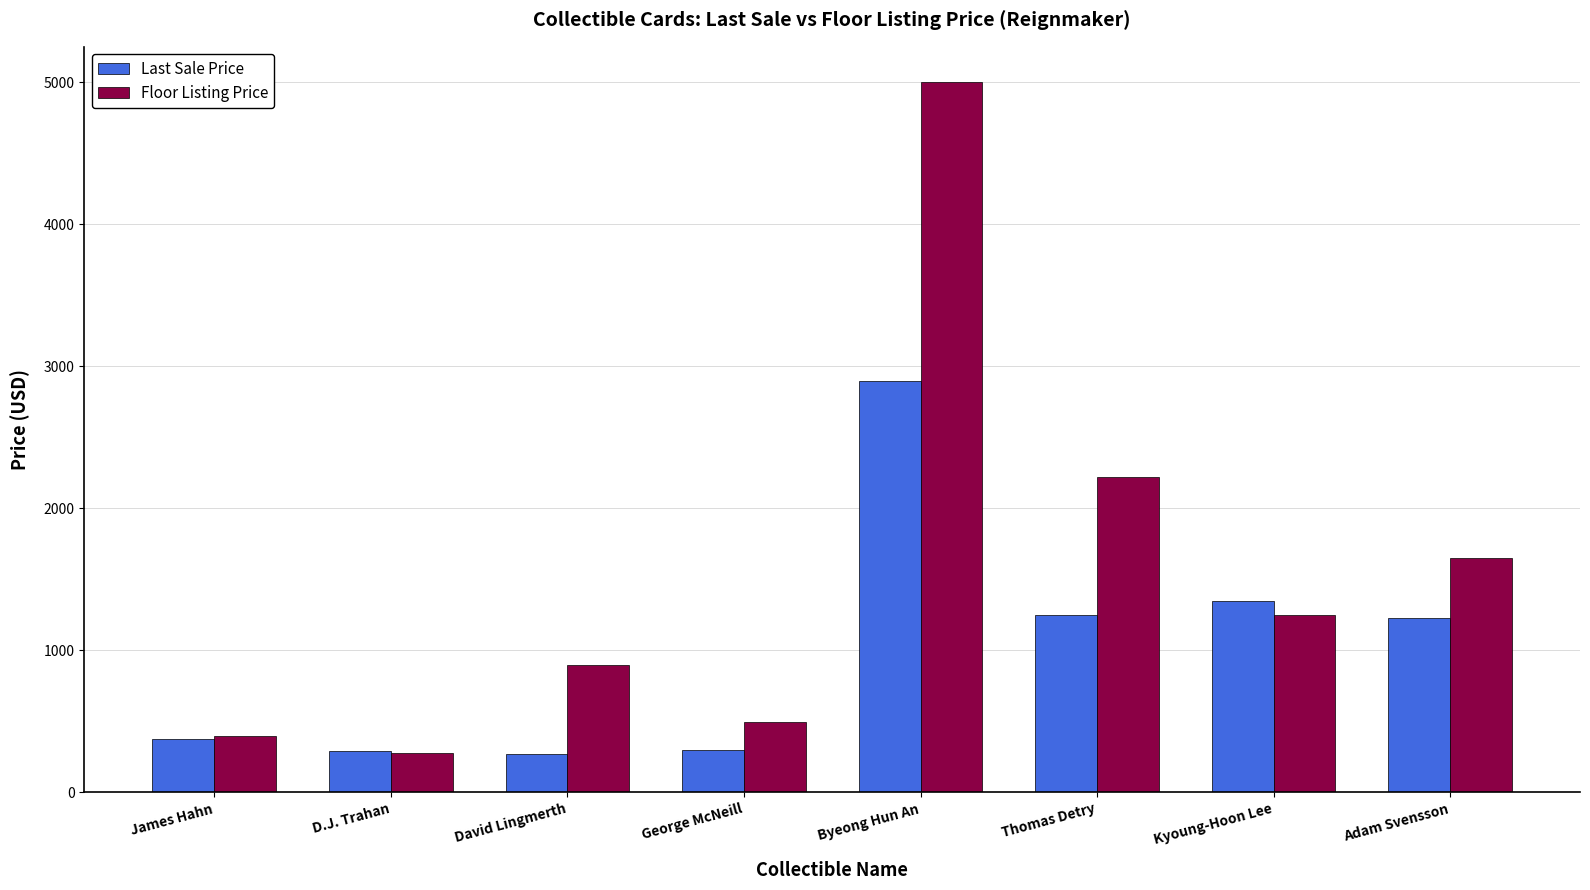

What is the maximum value for Last Sale Price?

2900.0